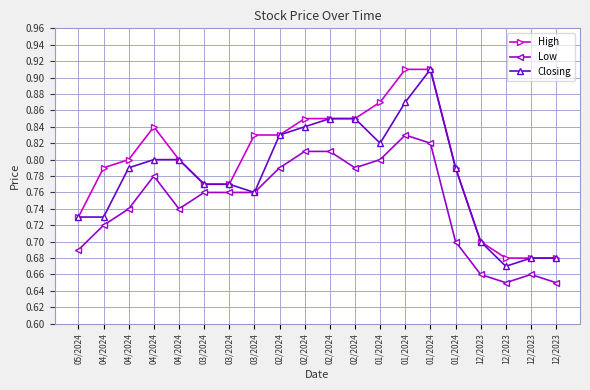

At which label is Low closest to 0?

12/2023